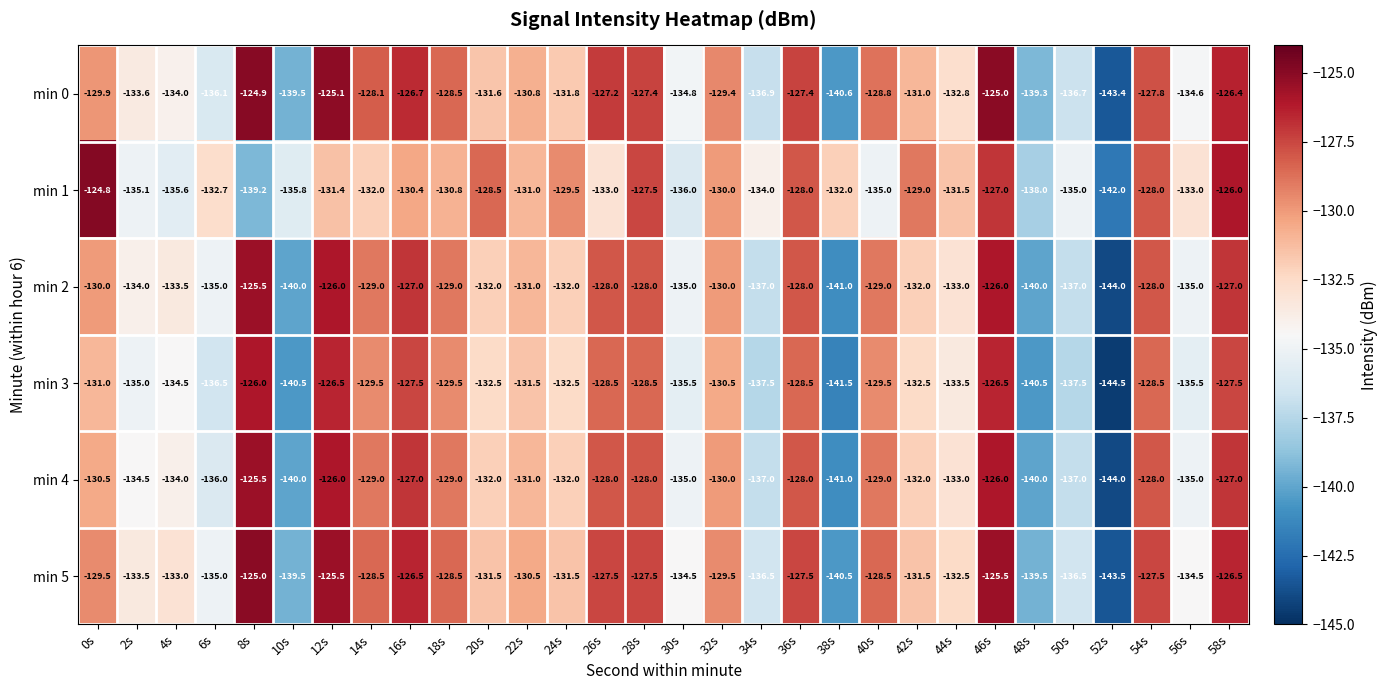

The min 3 series shows -183.8 at 18s. True or false?

False